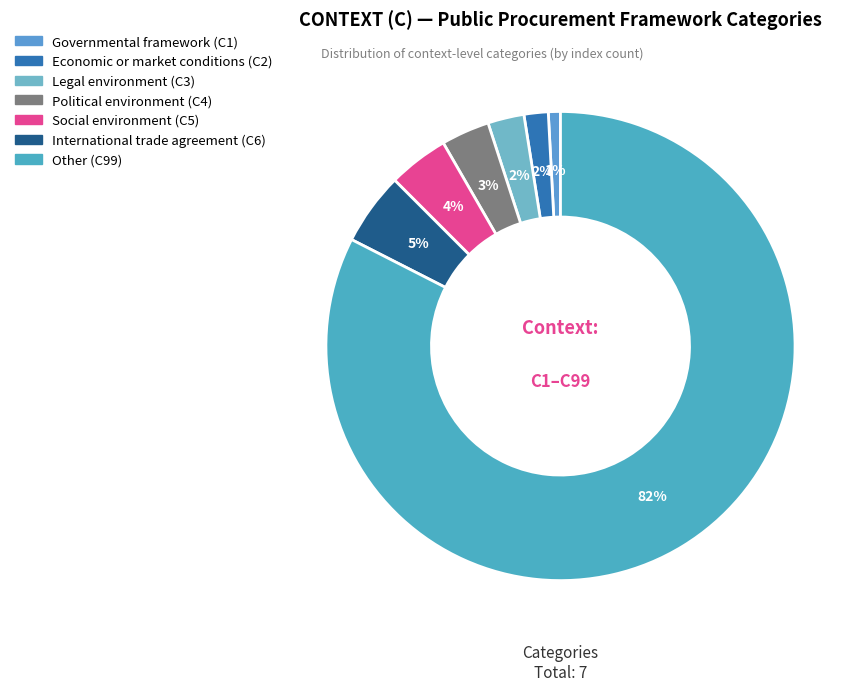

To the nearest percent, what is the difference between the Legal environment (C3) and Social environment (C5) slice percentages?

2%